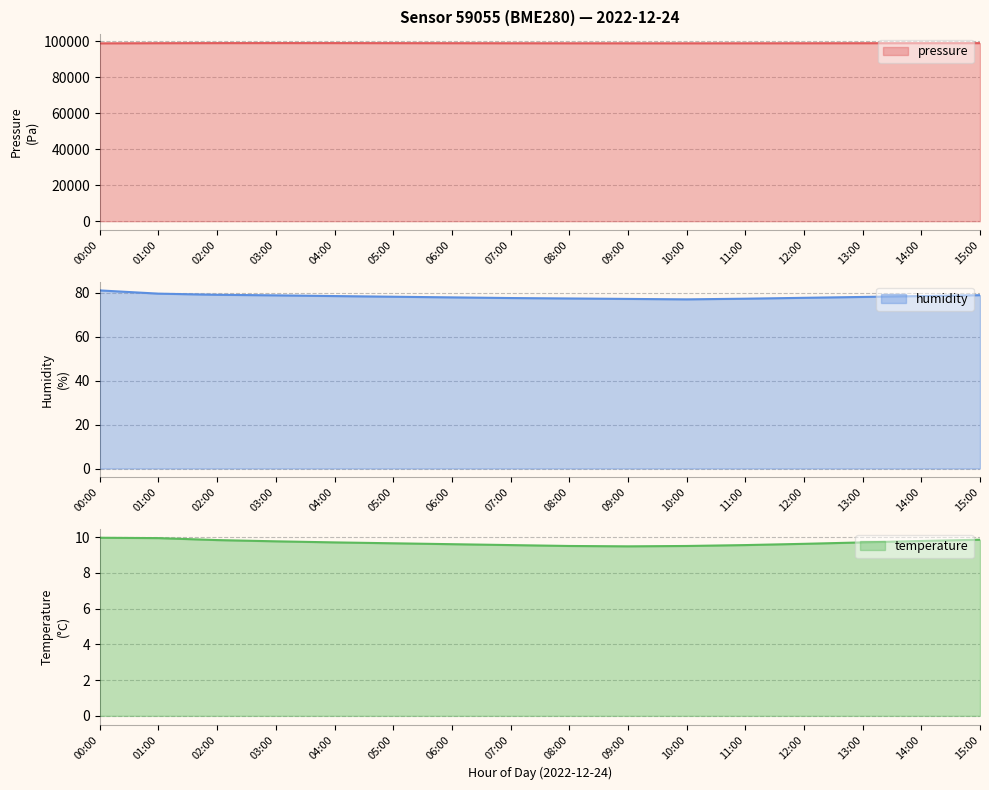

What is the total value across all series at 13:00?

98887.8